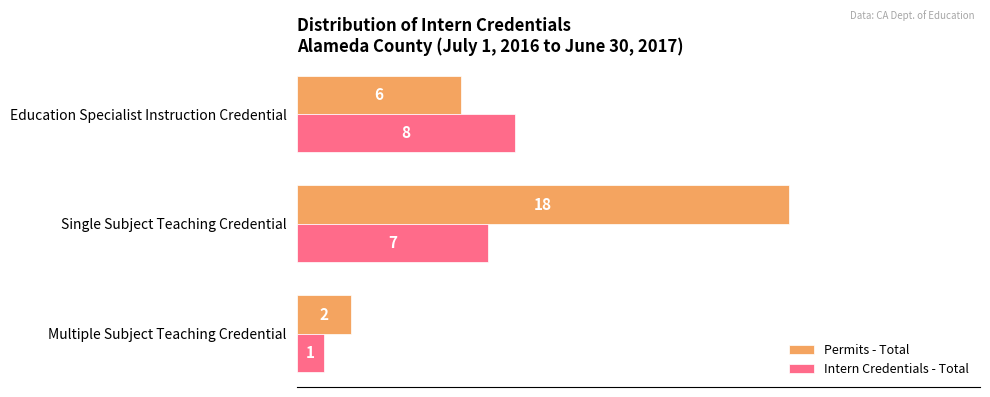

Which series has the widest spread of values?

Permits - Total